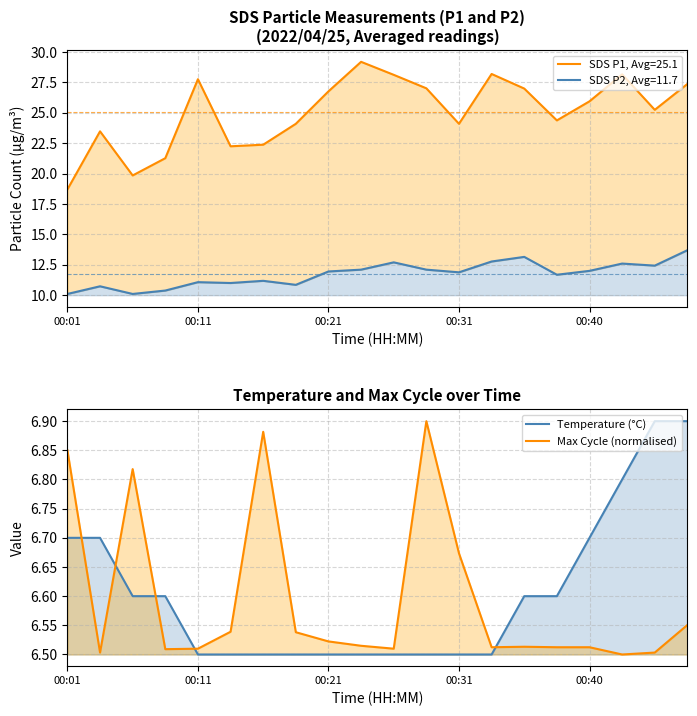

What is the approximate value of Max Cycle (normalised) at 00:21?

6.5